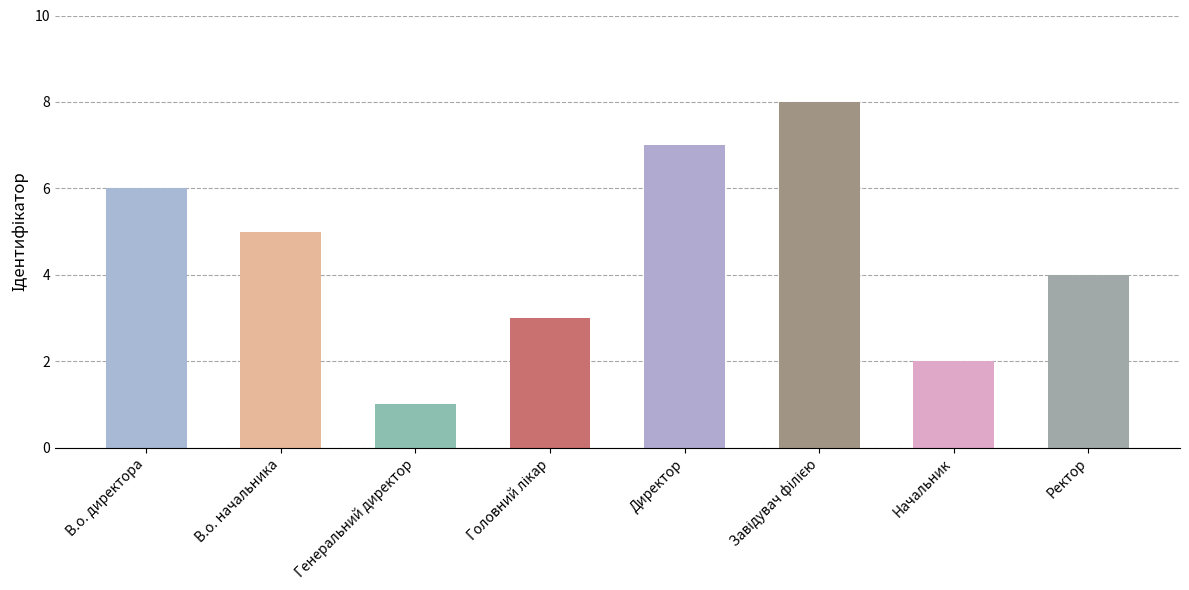

At which category does the chart reach its minimum across all series?

Генеральний директор